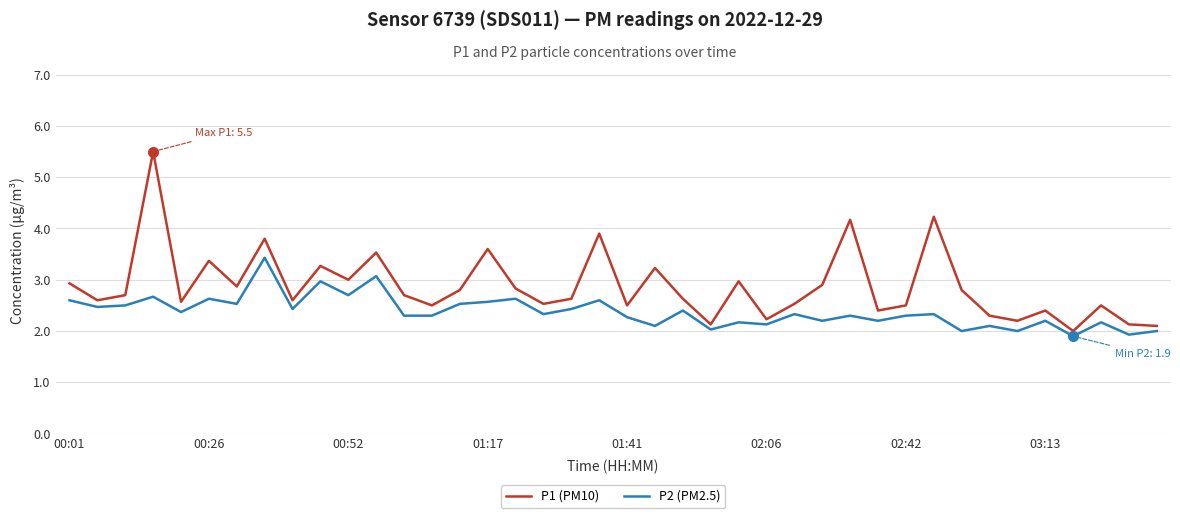

What is the greatest value displayed?

5.5